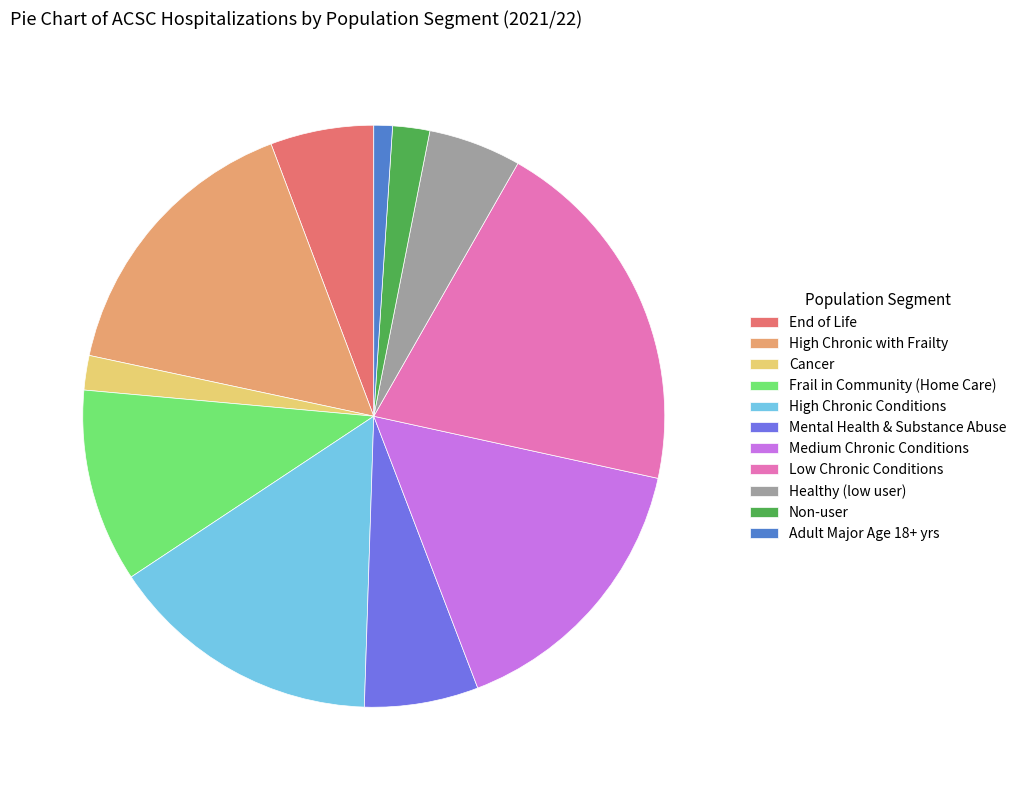

What is the ratio of the value at Mental Health & Substance Abuse to the value at Healthy (low user)?

1.2